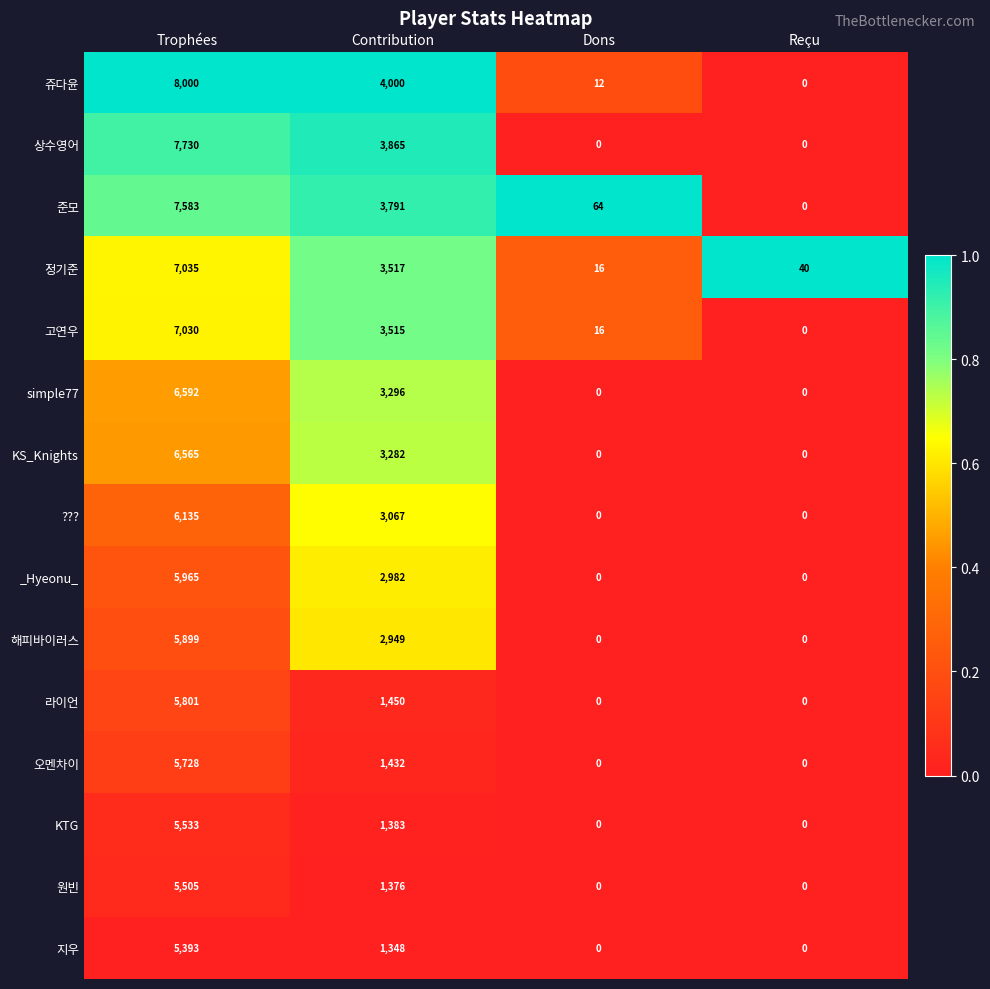

Read the KTG value at Contribution, to the nearest 100.

1400